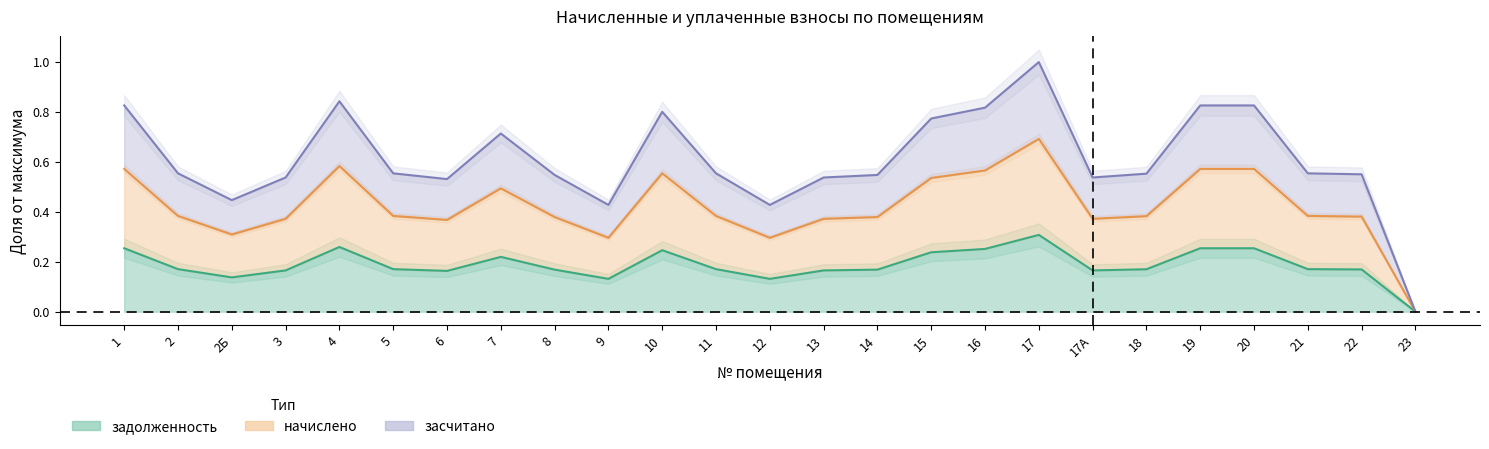

What position from the right is 10?

15